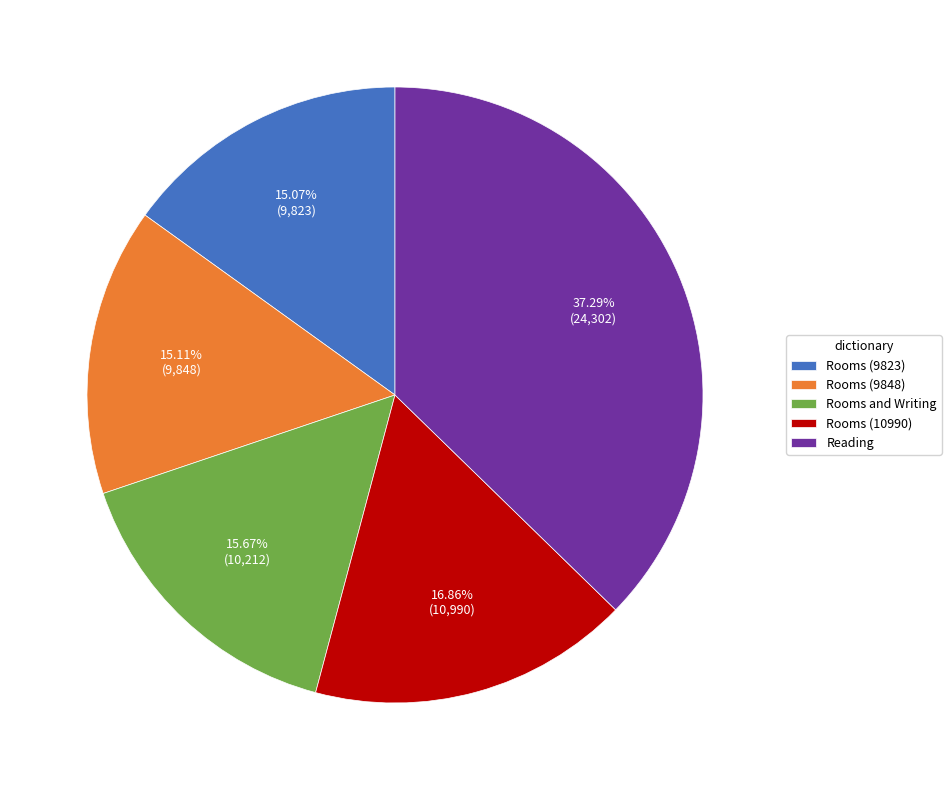

What is the ratio of the value at Reading to the value at Rooms (10990)?

2.2